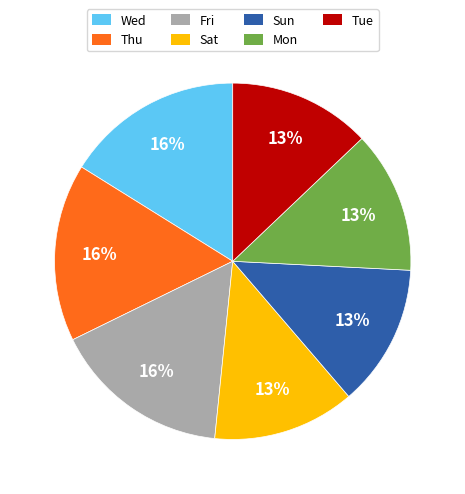

To the nearest percent, what is the difference between the largest and smallest slice percentages?

3%